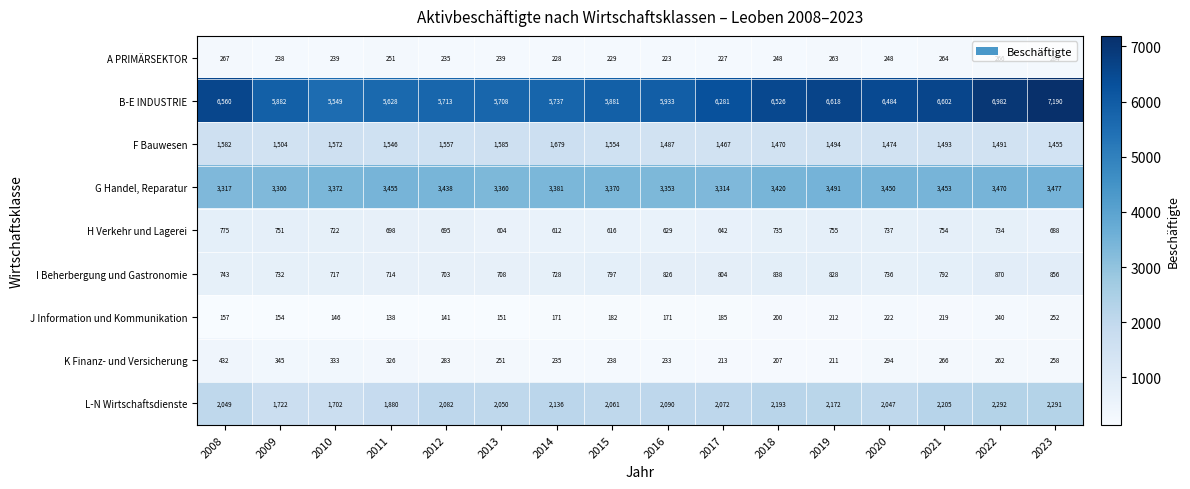

Is the value of I Beherbergung und Gastronomie at 2012 greater than the value of H Verkehr und Lagerei at 2013?

Yes